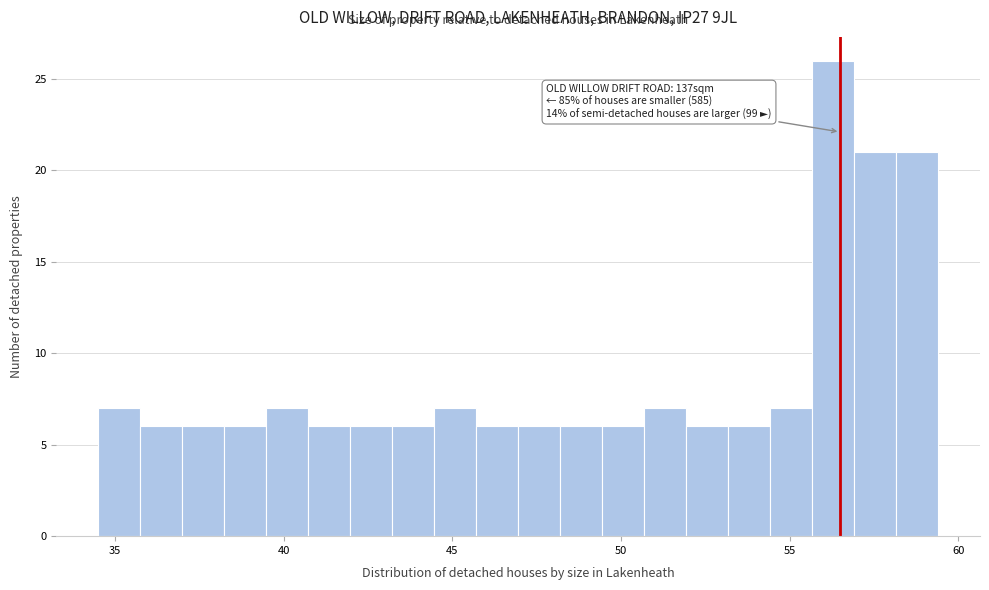

Around what value on the x-axis is the tallest bar? Give the approximate position of its centre, as read against the axis.

56.5